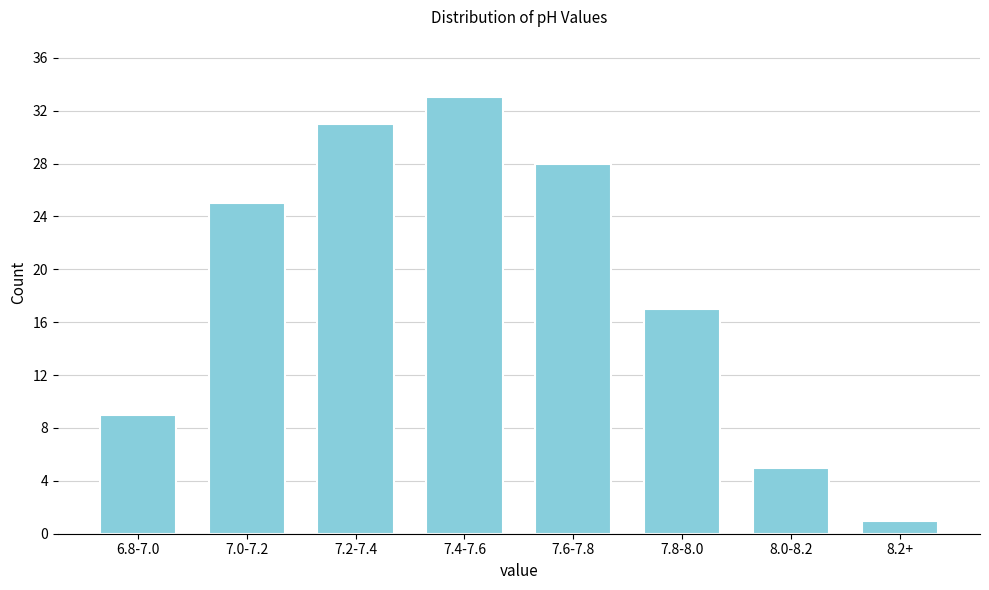

Reading right to left, what are all the values shown in this chart?

1	5	17	28	33	31	25	9